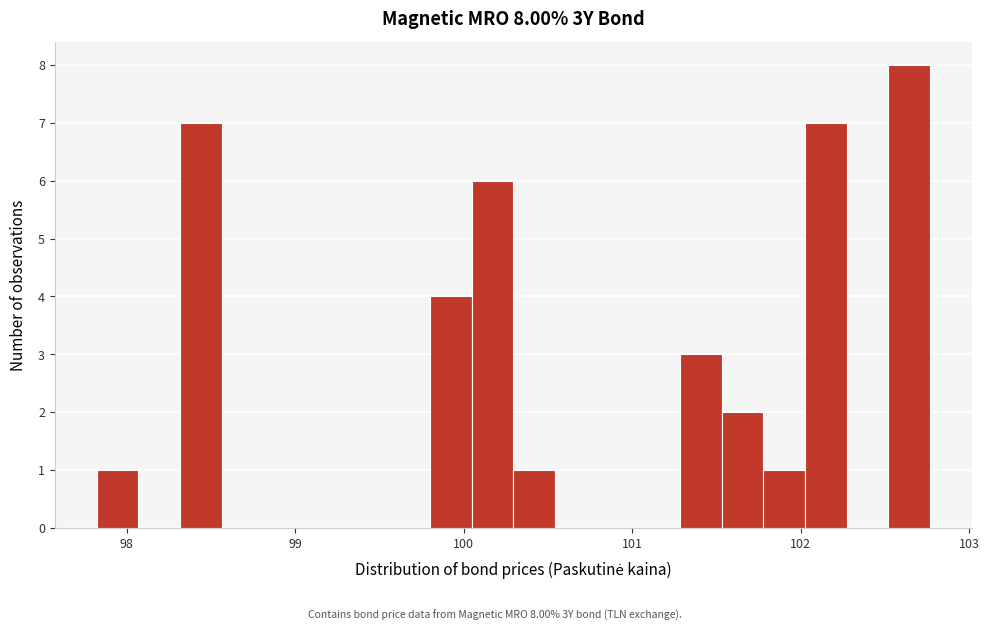

Read against the x-axis, roughly where is the centre of the tallest bar?

102.6